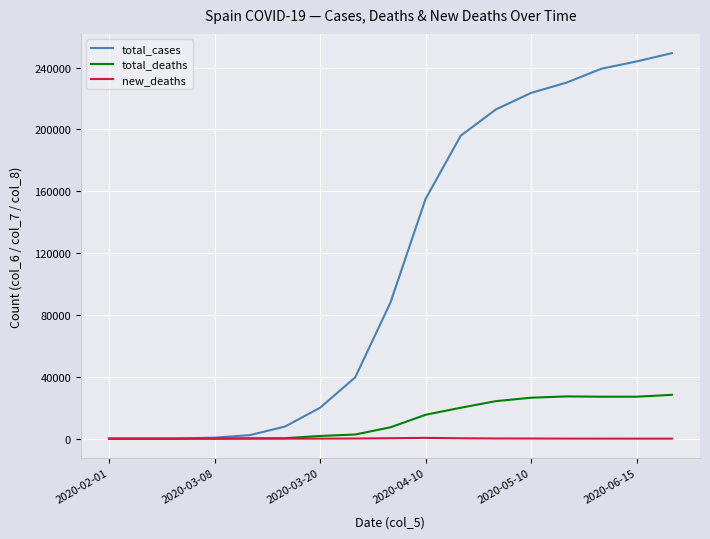

Which series has the largest total across all categories?

total_cases